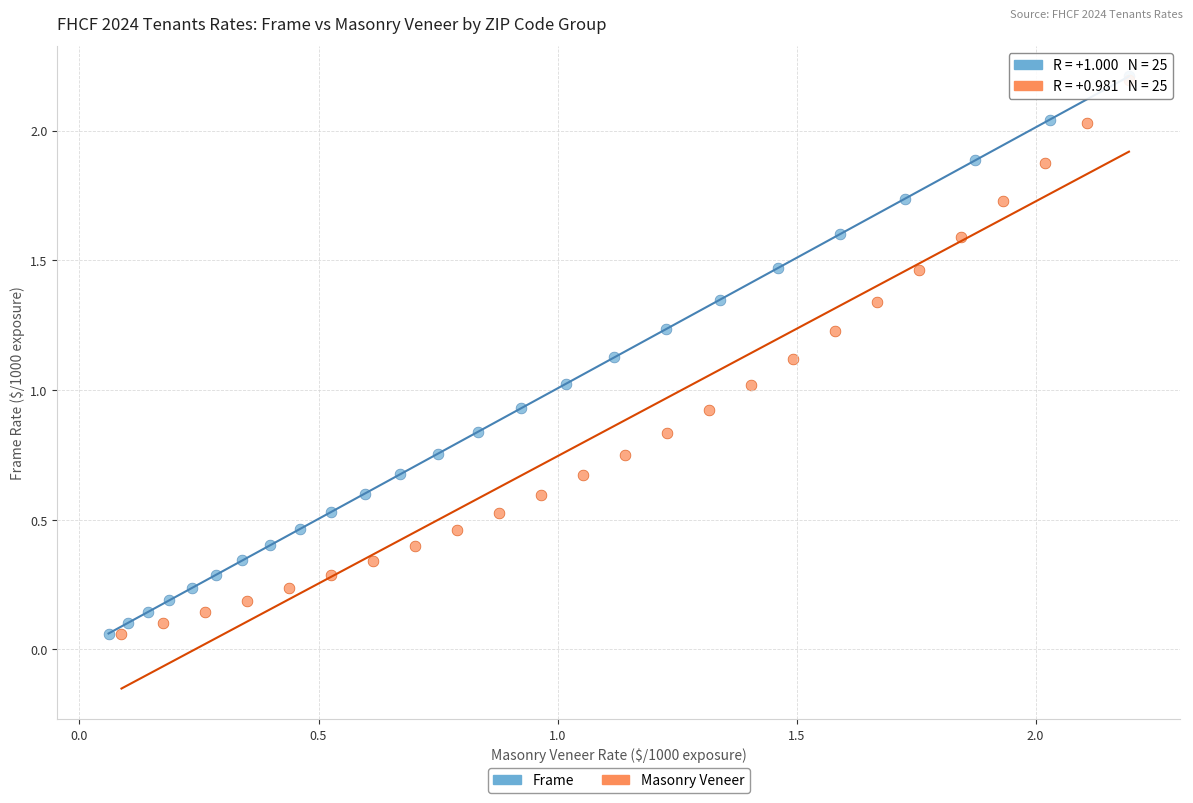

Which series has the widest spread of Y values?

Frame